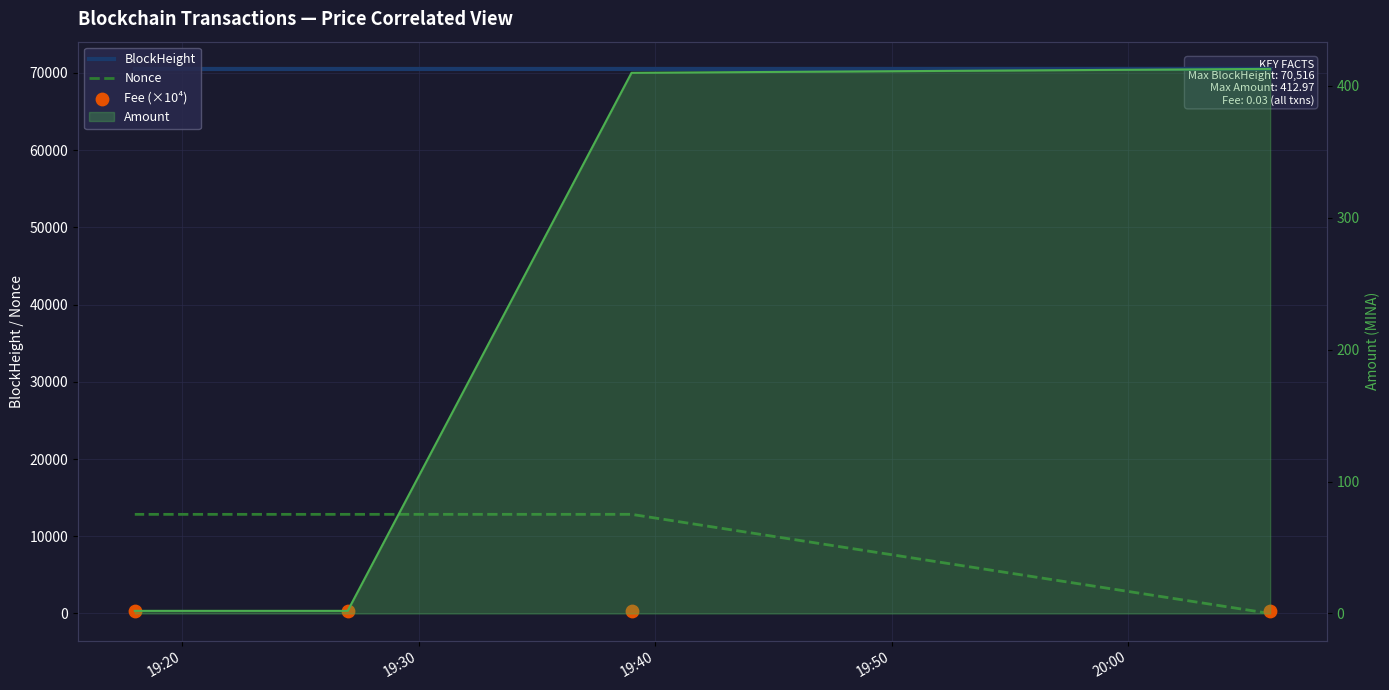

Which series reaches the maximum Y coordinate?

BlockHeight